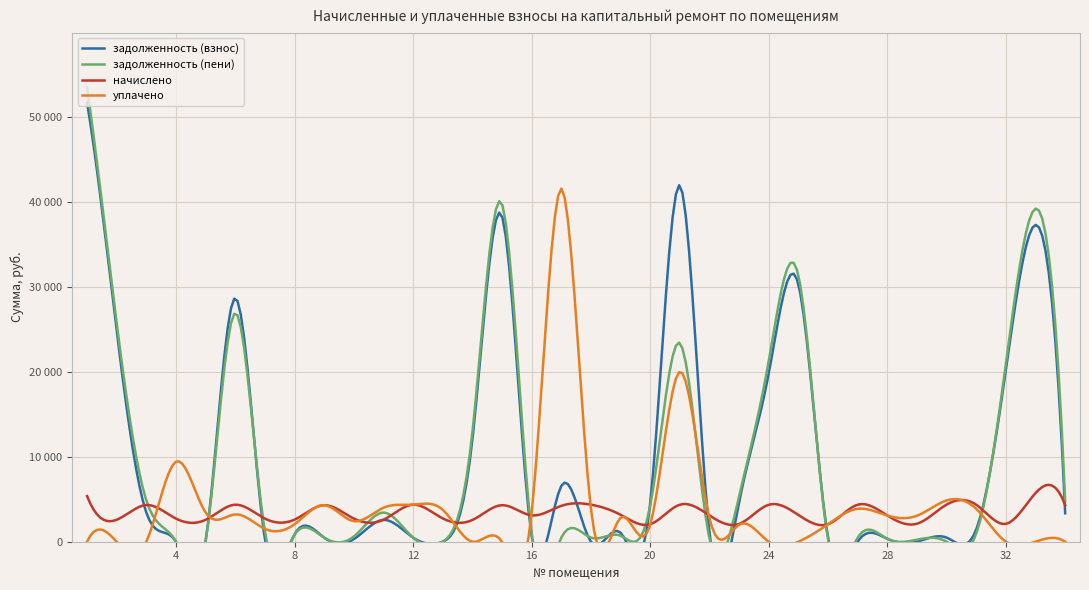

Where is задолженность (пени) nearest to the value 26739?

6